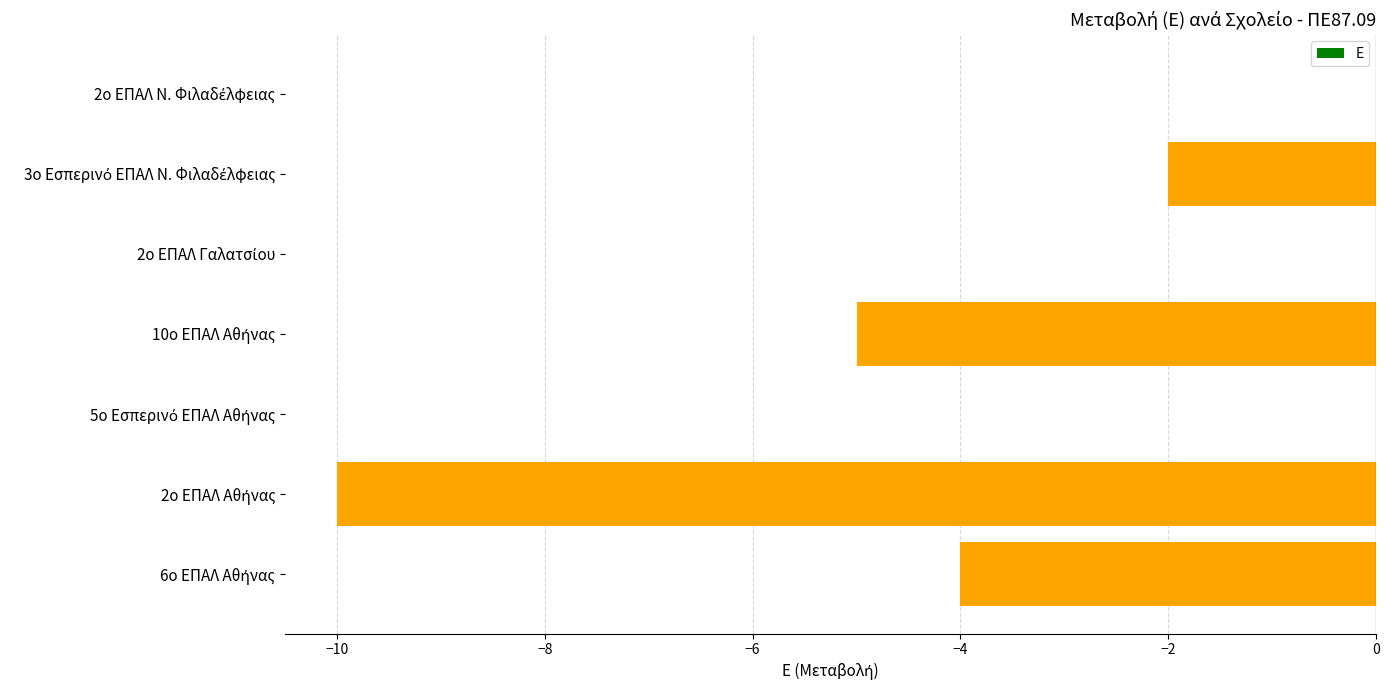

How many data points does each series have?

7